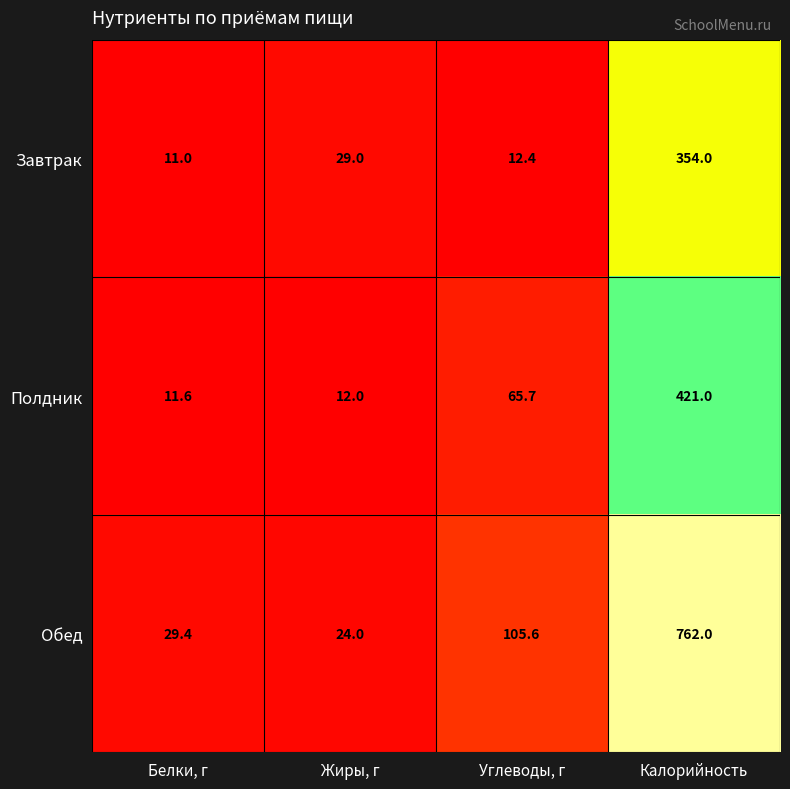

Reading left to right, transcribe all the data shown in this chart.

Завтрак: 11.0	29.0	12.4	354.0
Полдник: 11.6	12.0	65.7	421.0
Обед: 29.4	24.0	105.6	762.0